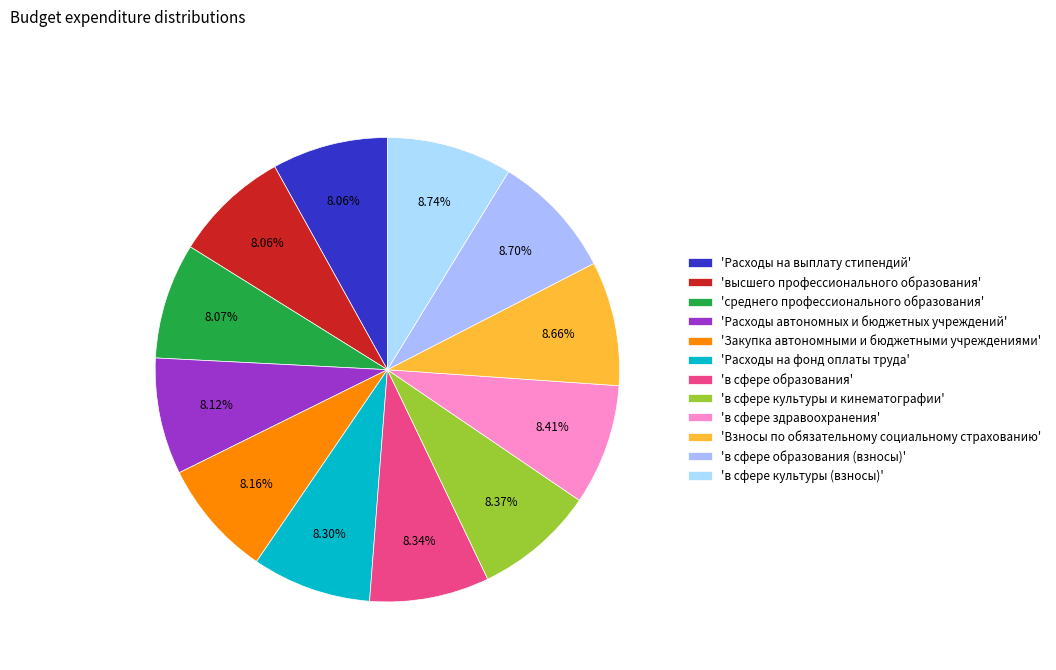

Count the number of slices in the pie.

12